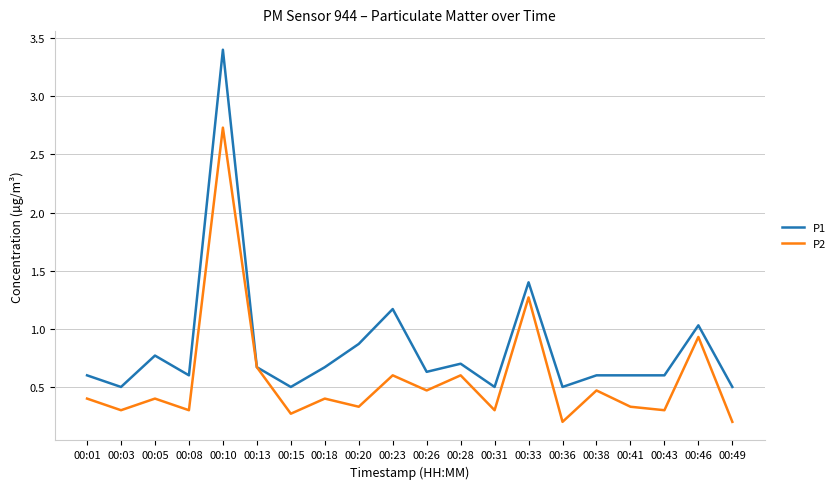

Which series has the largest range (max minus min)?

P1